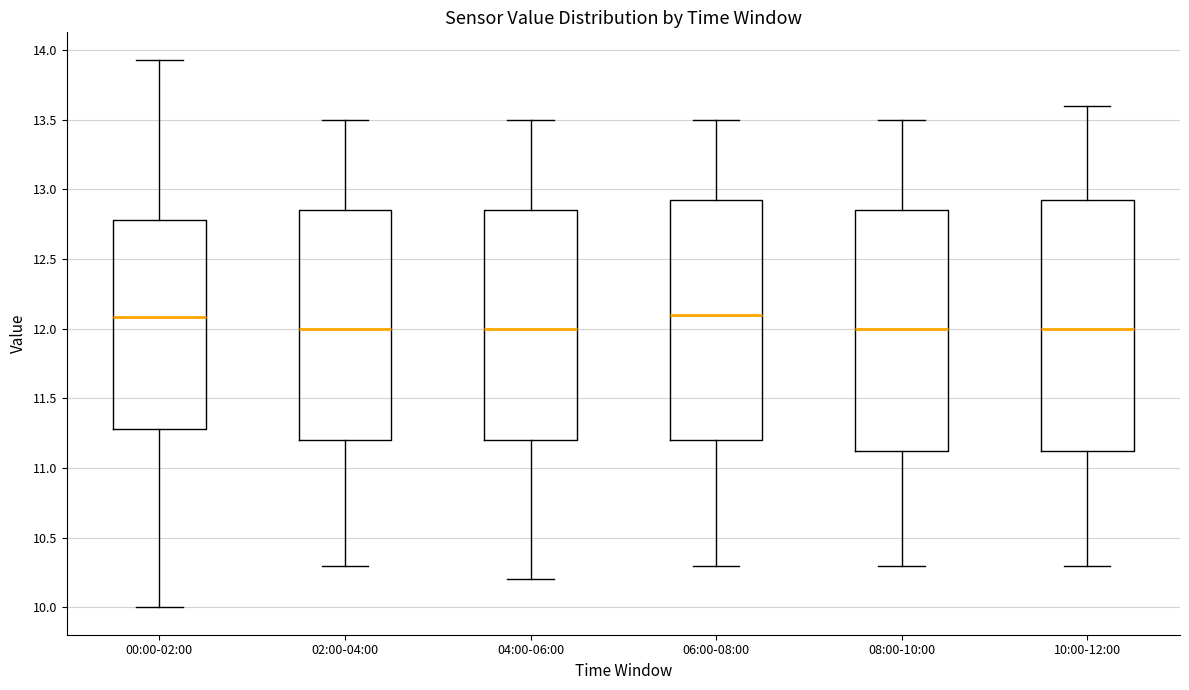

Comparing the boxes themselves (not the whiskers), which one is the tallest?

10:00-12:00